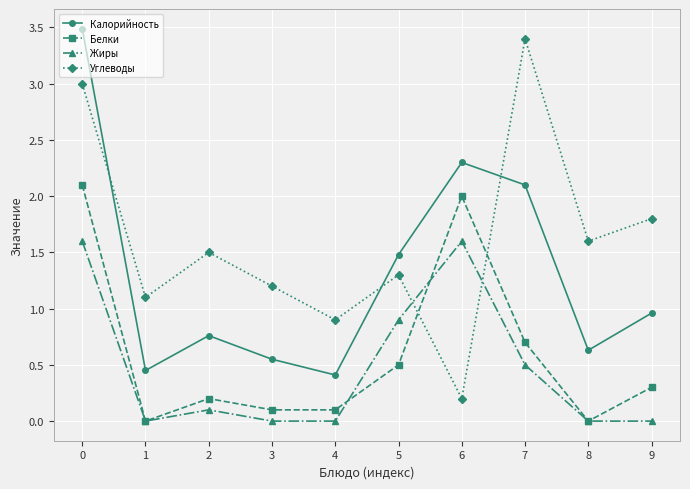

What is the approximate value of Белки at 7?

0.7